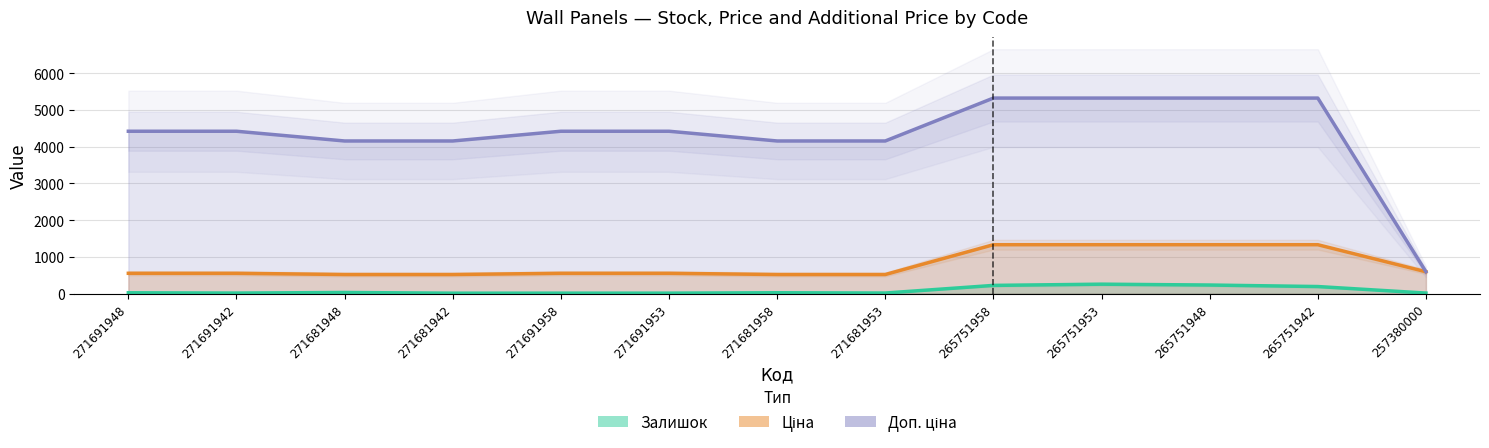

What is the maximum value shown in the chart?

5324.9